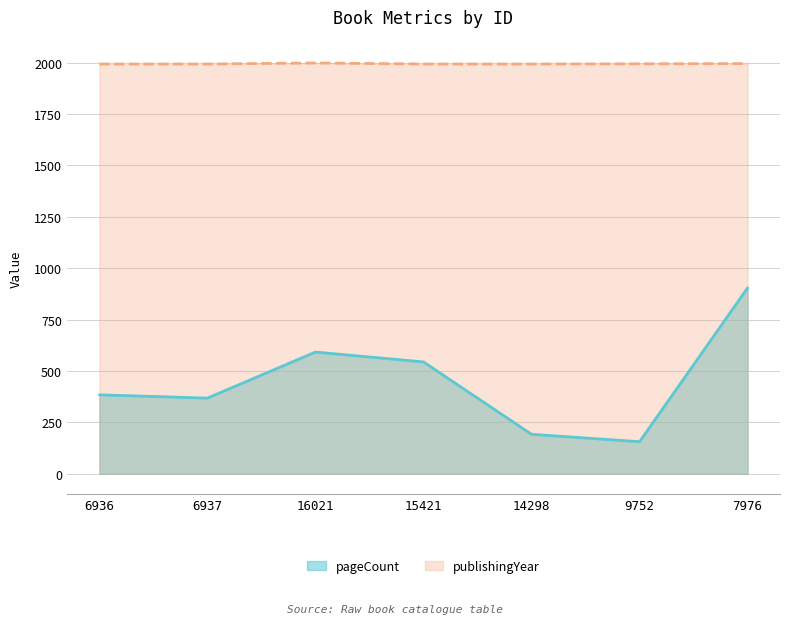

Is it true that pageCount equals 544 at 15421?

True